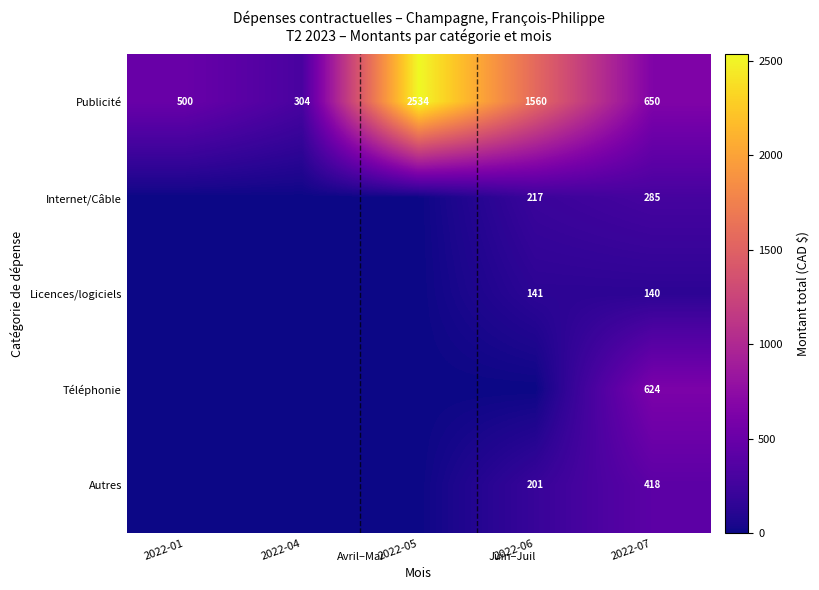

Read the Publicité value at 2022-04.

304